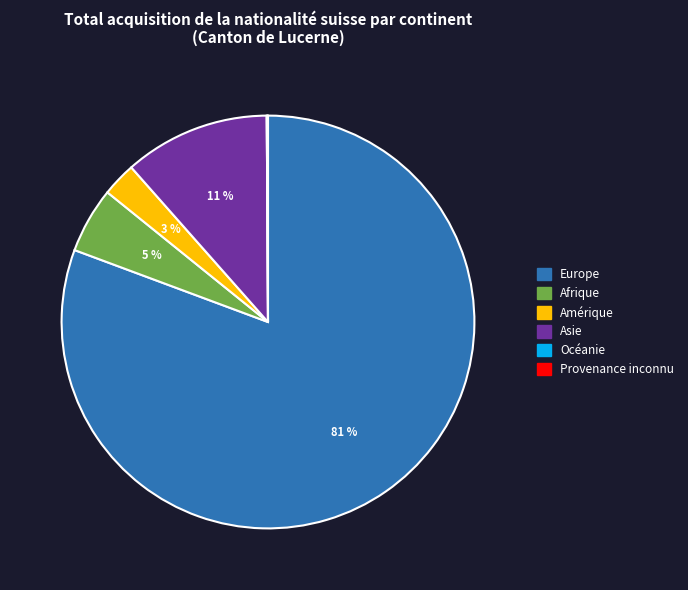

What is the largest slice in the pie chart?

Europe